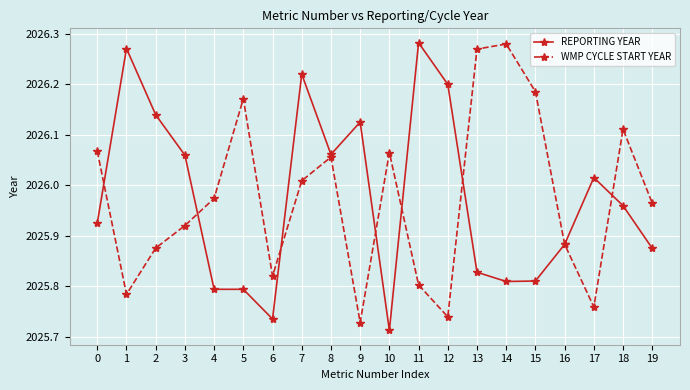

Where is REPORTING YEAR nearest to the value 2025?

10